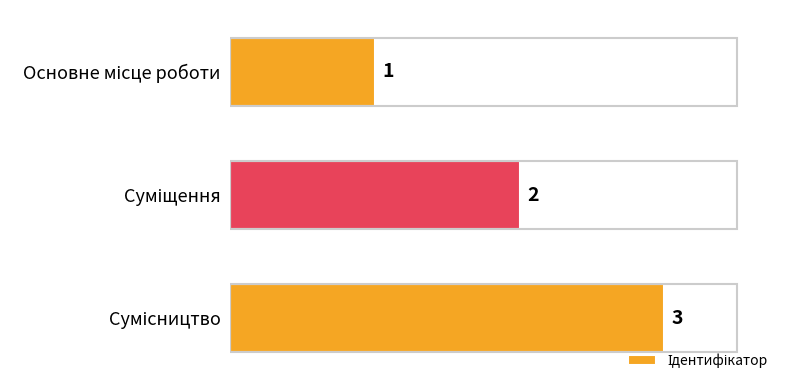

How many values are between 1 and 3?

3